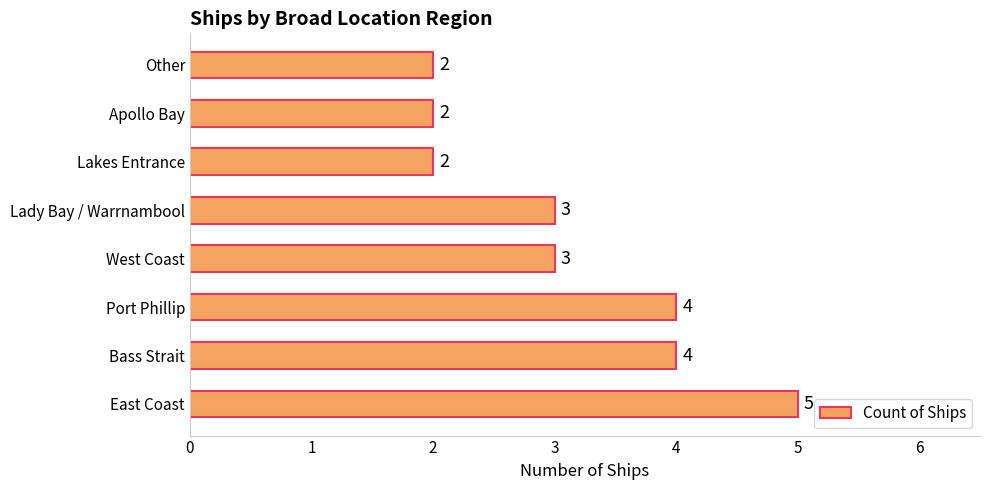

Reading top to bottom, extract all data points from this chart.

Other=2	Apollo Bay=2	Lakes Entrance=2	Lady Bay / Warrnambool=3	West Coast=3	Port Phillip=4	Bass Strait=4	East Coast=5